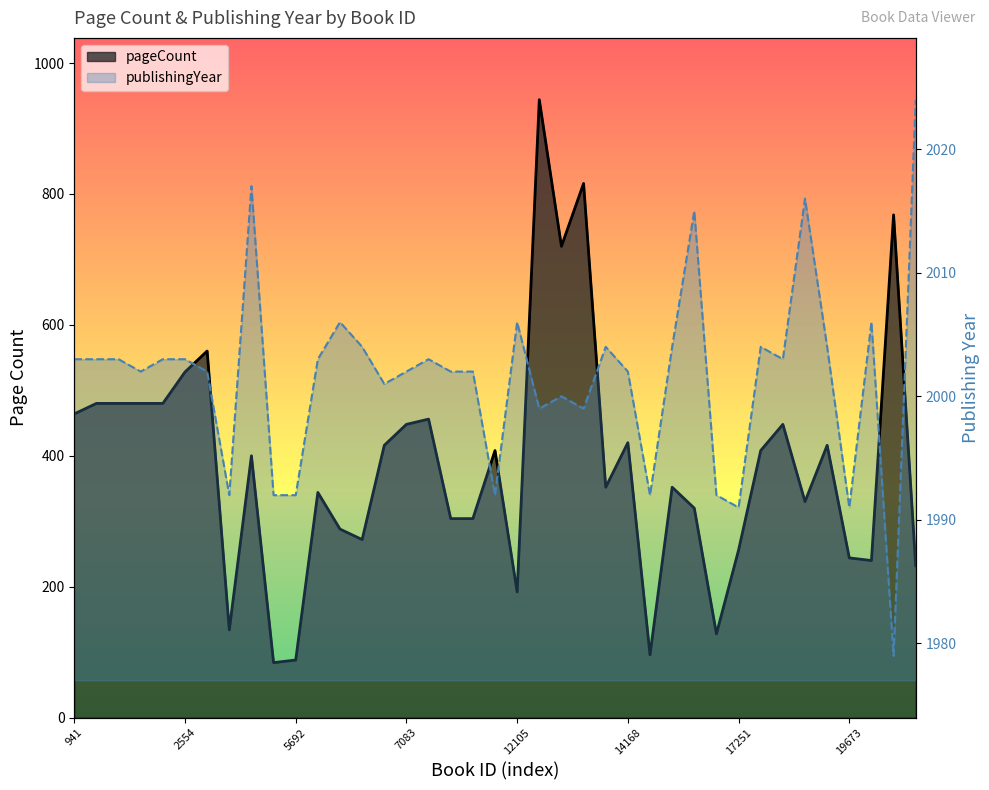

At which label does publishingYear reach its minimum?

20108